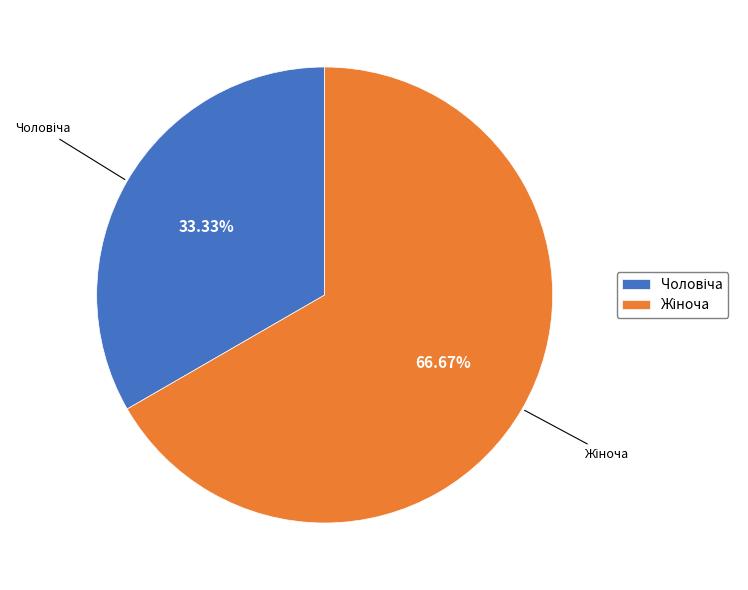

Does any single category account for the majority?

Yes